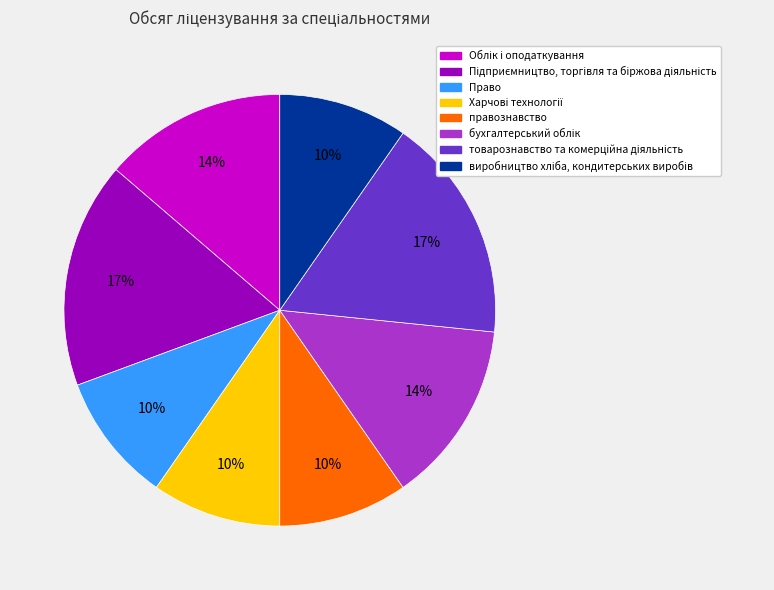

What percentage is the правознавство slice, to the nearest percent?

10%